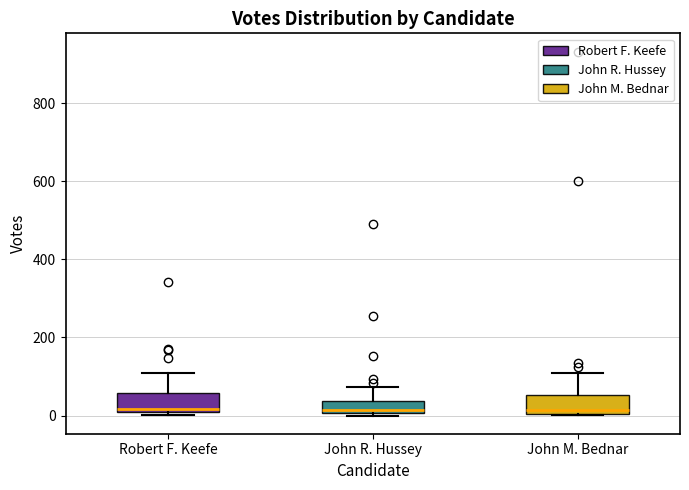

Reading left to right, read every box against the y-axis: the position of its median line, the range the box covers, and the ends of its whiskers. The values are not printed on the chart, so give them approximately, as read against the axis.

Robert F. Keefe: median 20, box 0 to 60, whiskers 0 (just below the box's lower edge) to 120
John R. Hussey: median 20, box 0 to 40, whiskers 0 (just below the box's lower edge) to 80
John M. Bednar: median 20, box 0 to 60, whiskers 0 to 100